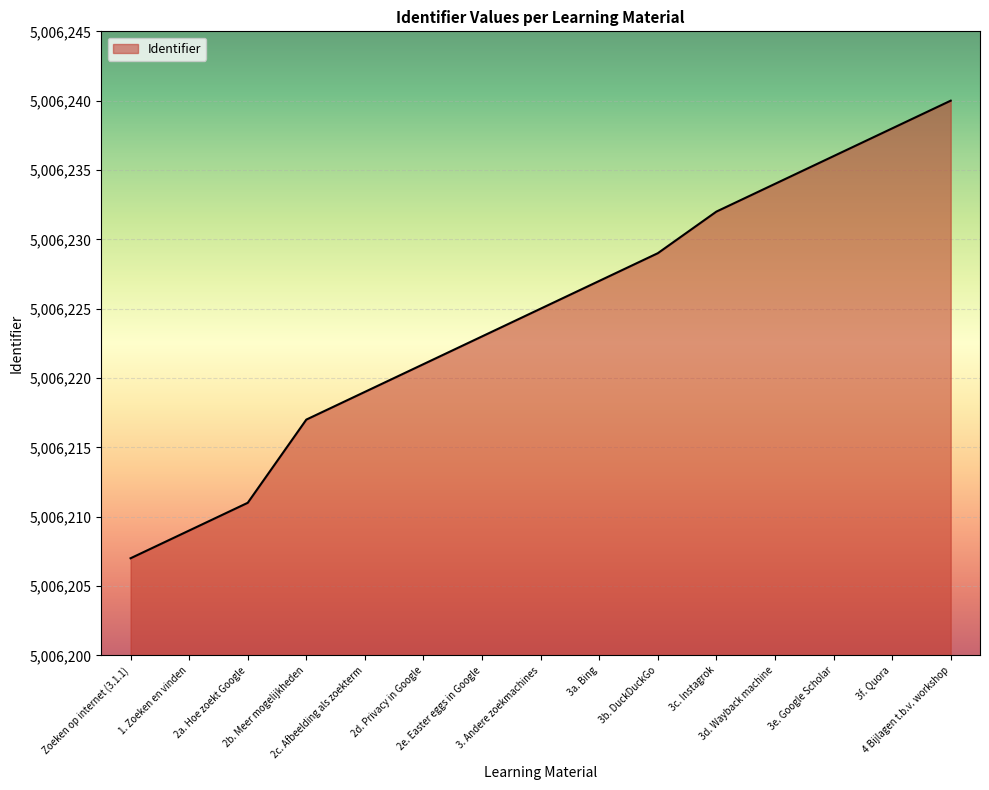

What is the change in value from 3f. Quora to 4 Bijlagen t.b.v. workshop?

+2